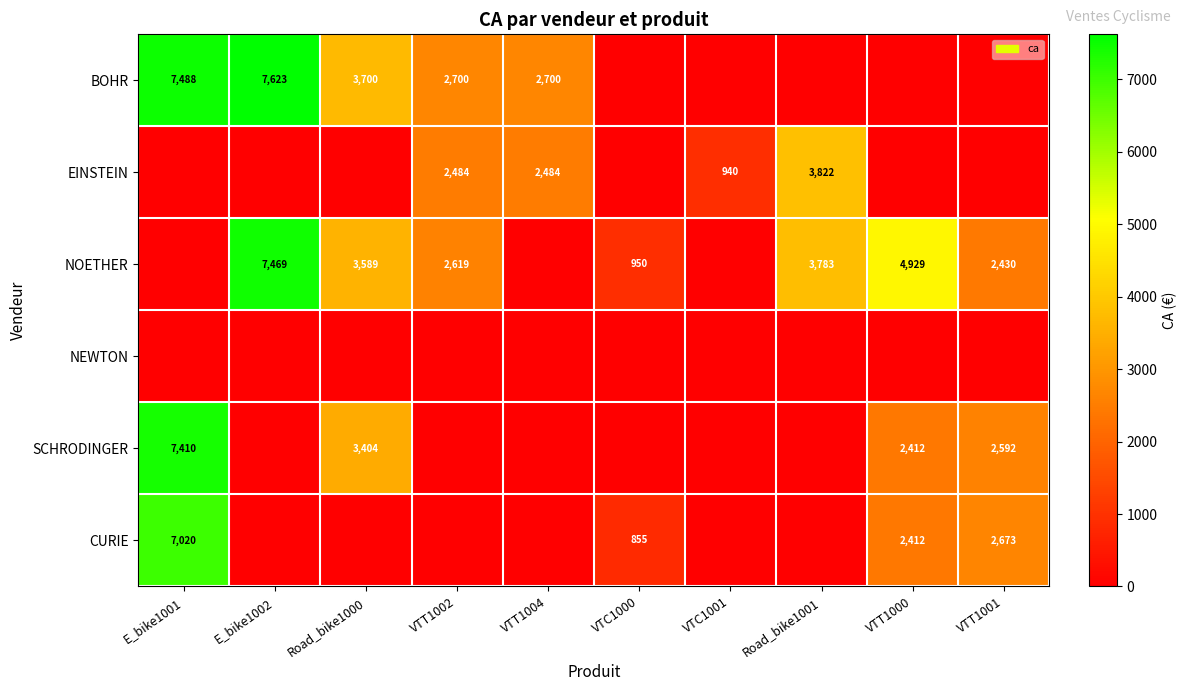

Is it true that NOETHER equals 4929 at VTT1000?

True